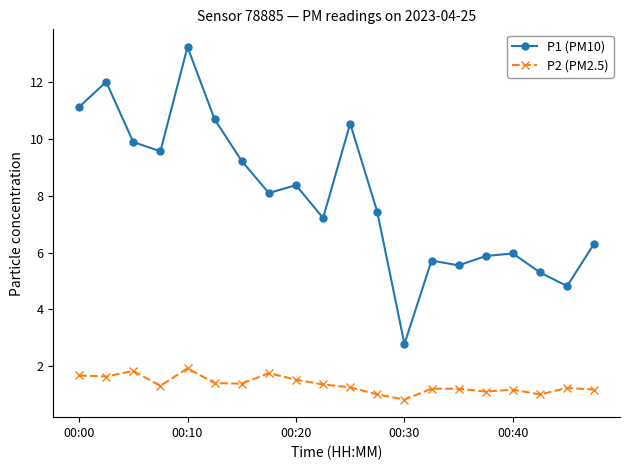

What is the minimum value shown in the chart?

0.8